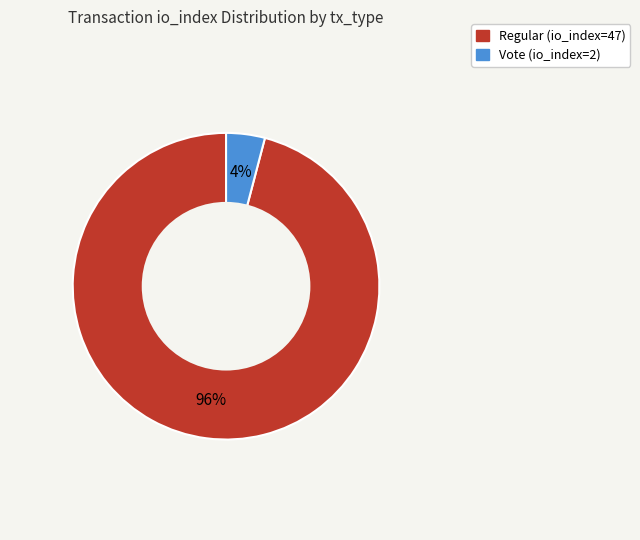

Which slice is the largest?

Regular (io_index=47)